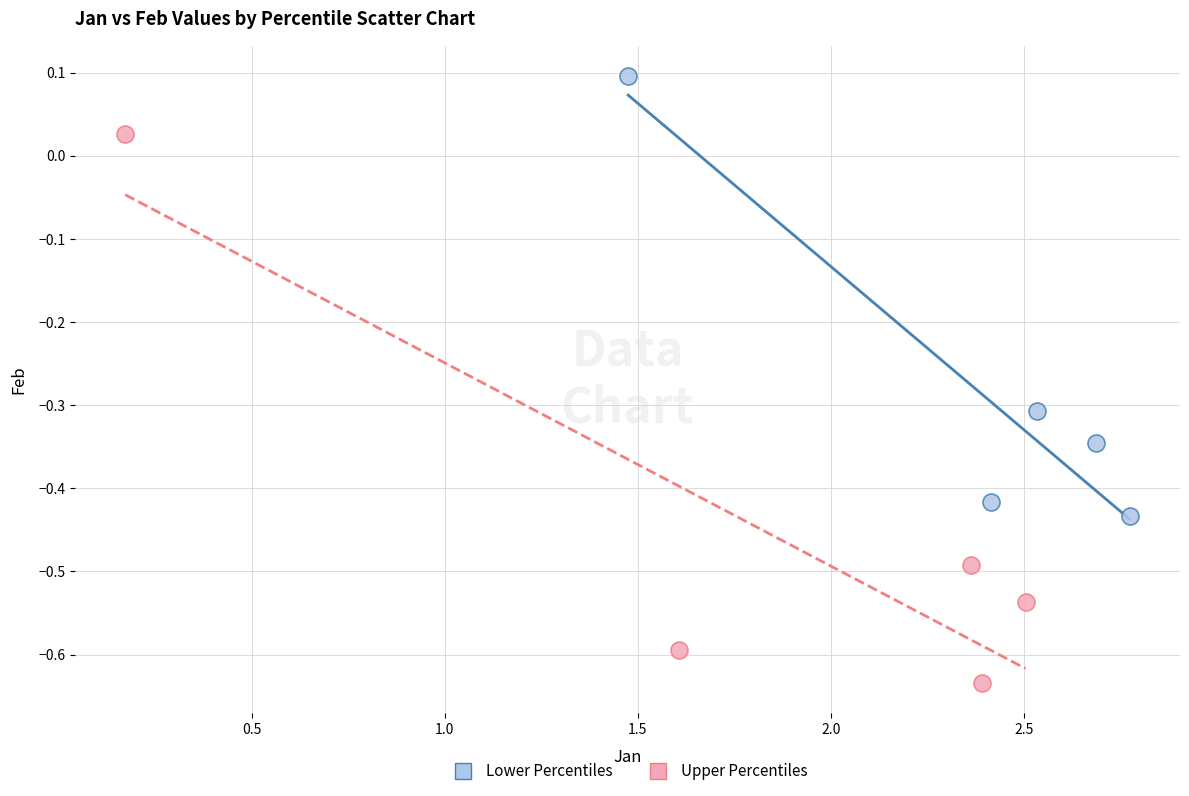

Which series has the widest spread of Y values?

Upper Percentiles